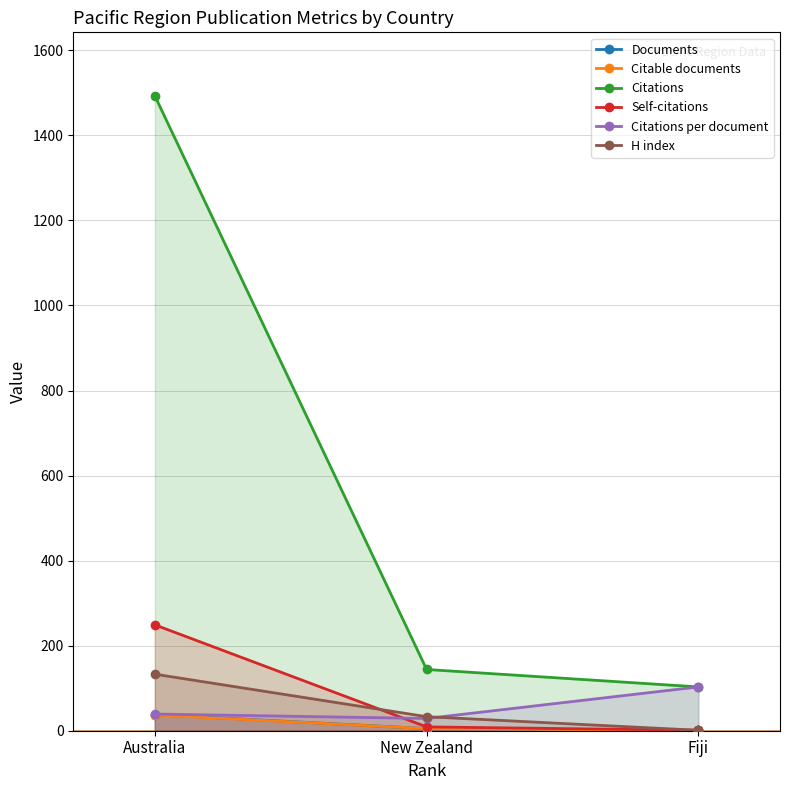

What is the greatest value displayed?

1493.0